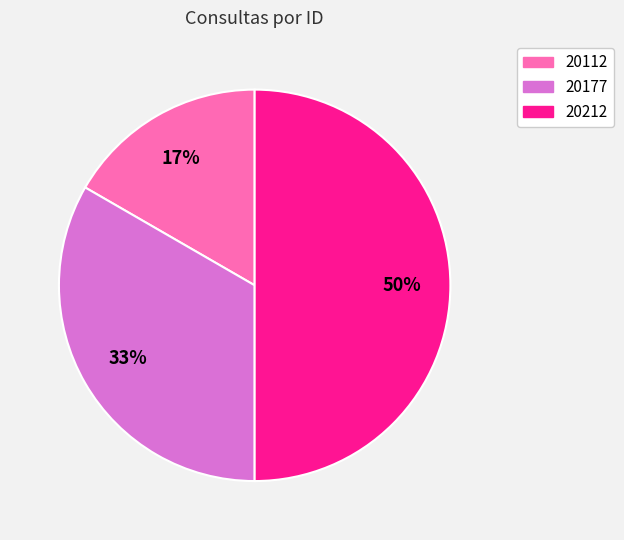

Between 20177 and 20112, which is larger?

20177